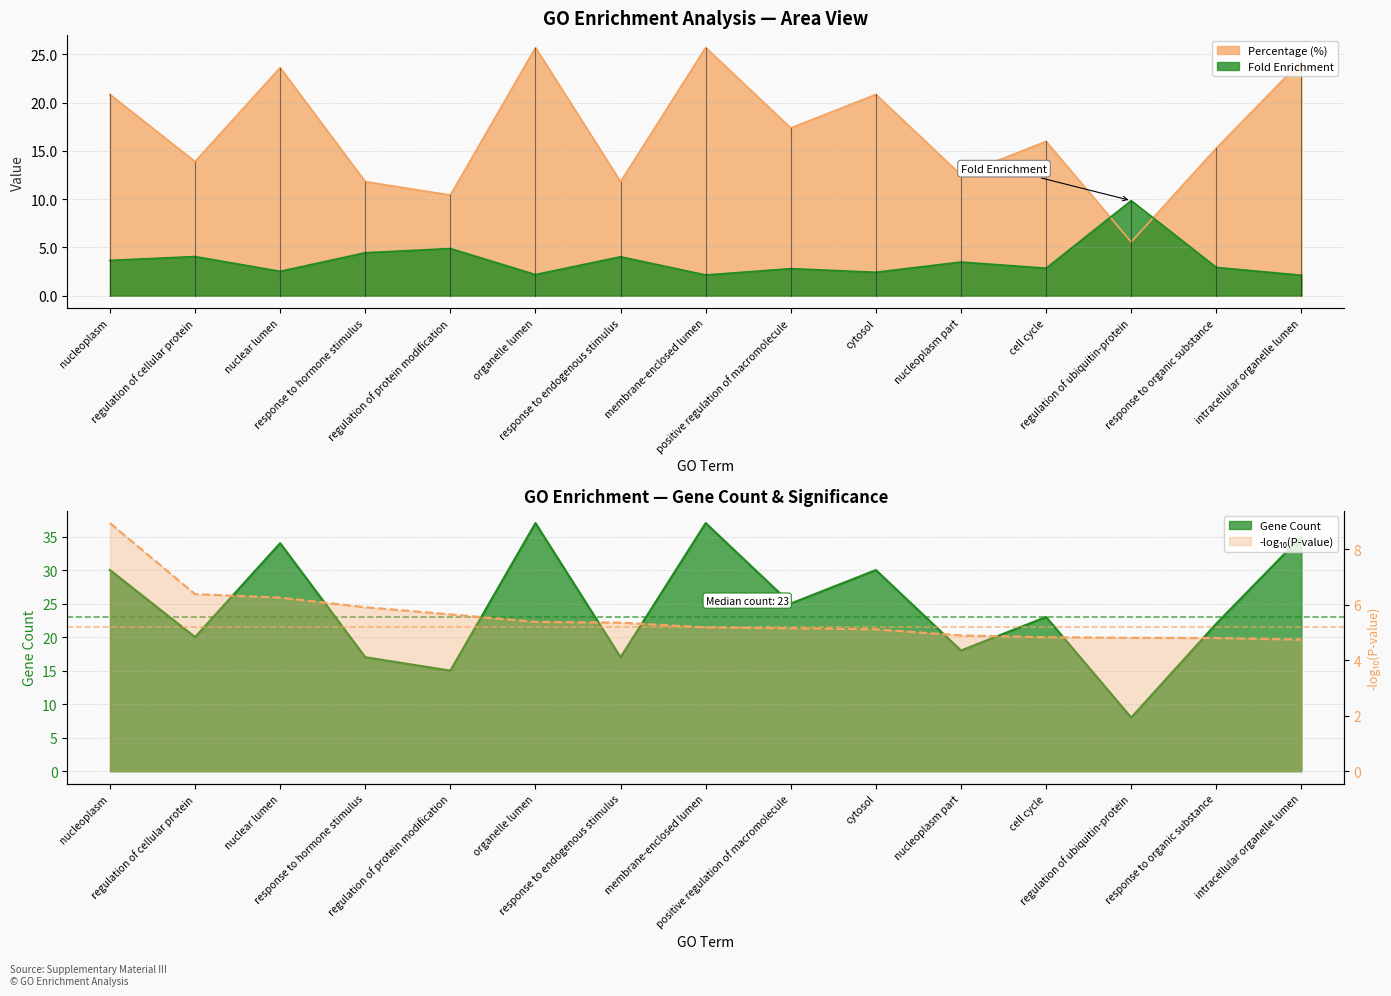

Which category has the highest value across all series?

nucleoplasm